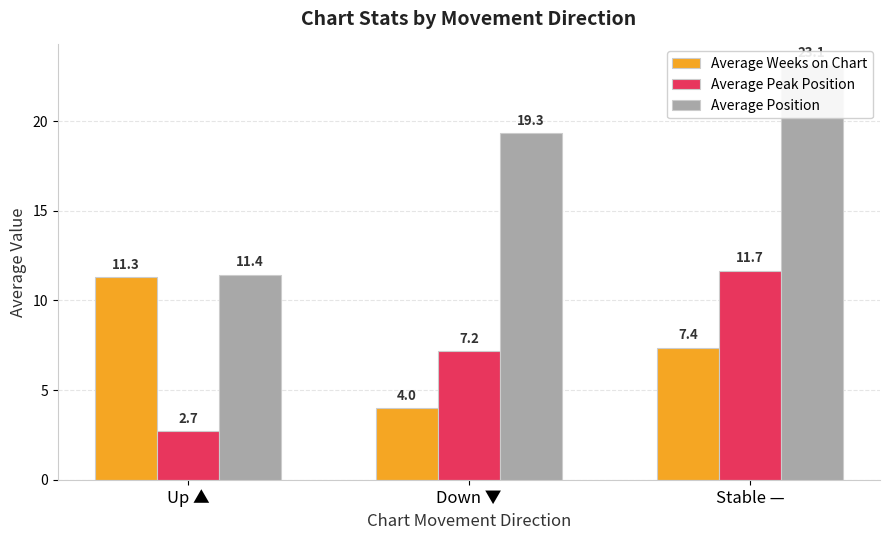

Reading left to right, extract all data points from this chart.

Average Weeks on Chart: Up ▲=11.3	Down ▼=4.0	Stable —=7.4
Average Peak Position: Up ▲=2.7	Down ▼=7.2	Stable —=11.7
Average Position: Up ▲=11.4	Down ▼=19.3	Stable —=23.1